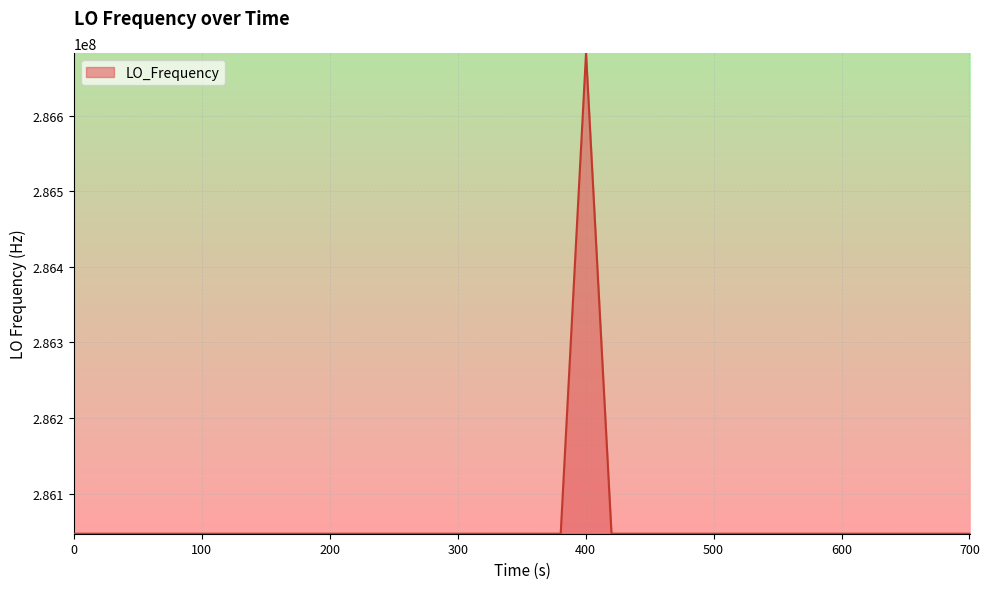

How many lines are shown in the chart?

1